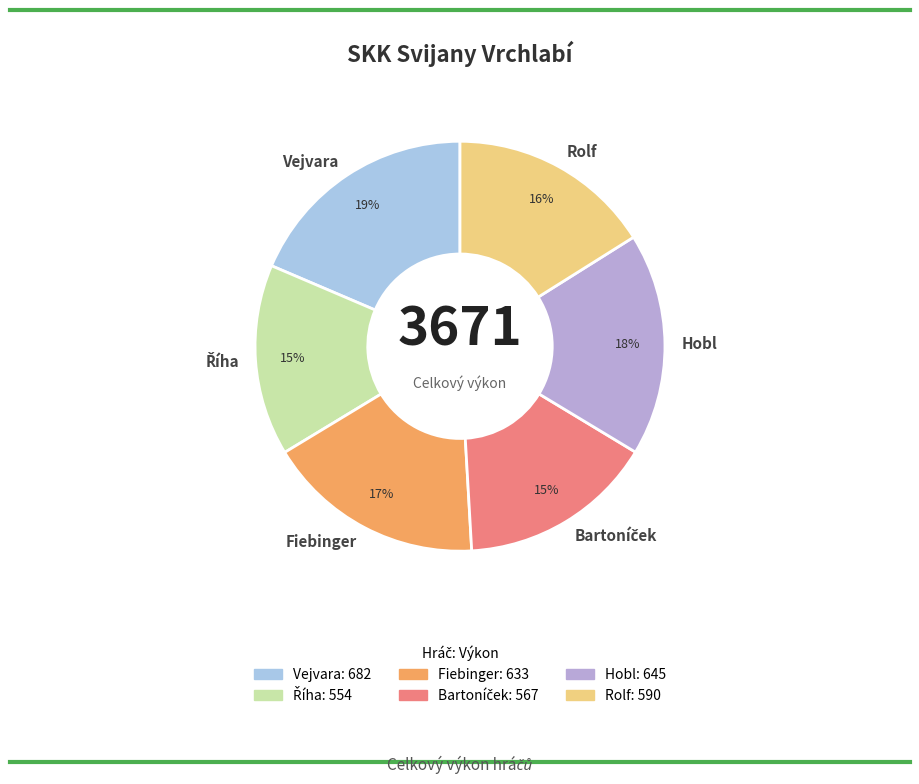

The Hobl slice represents 18% of the pie. True or false?

True